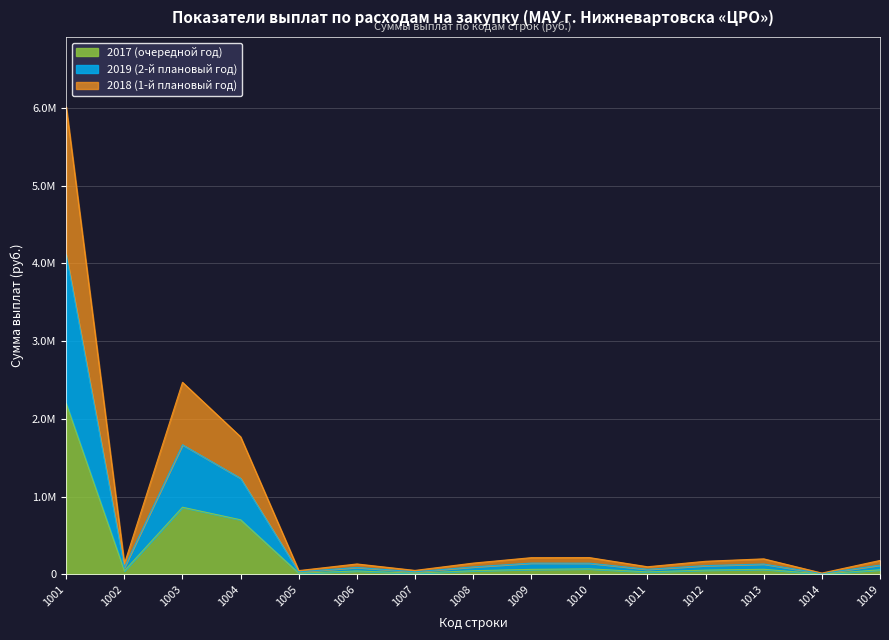

Is it true that 2019 (2-й плановый год) equals 187165.3 at 1019?

False